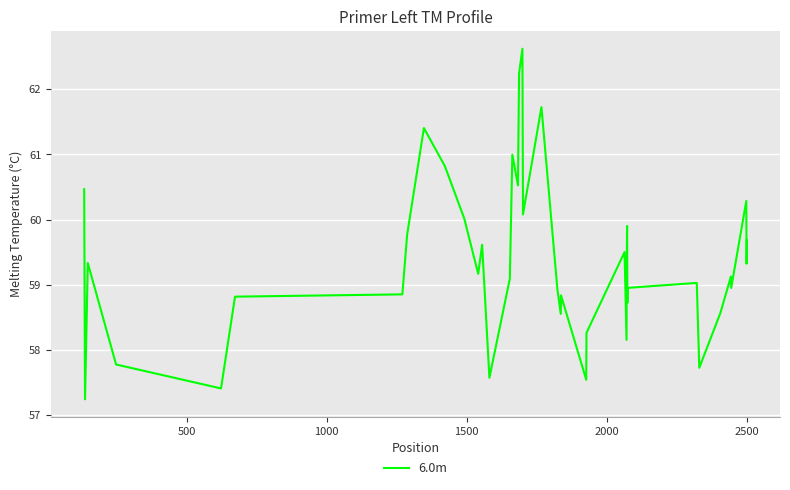

How many series are shown in this chart?

1